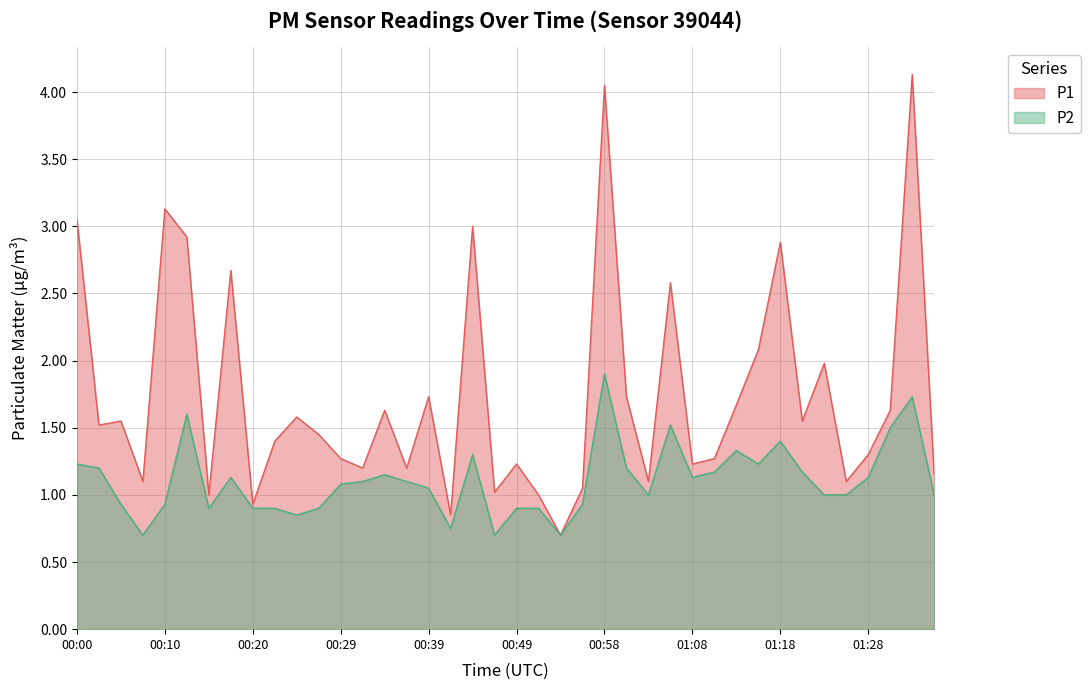

Is it true that P1 equals 2.1 at 01:08?

False